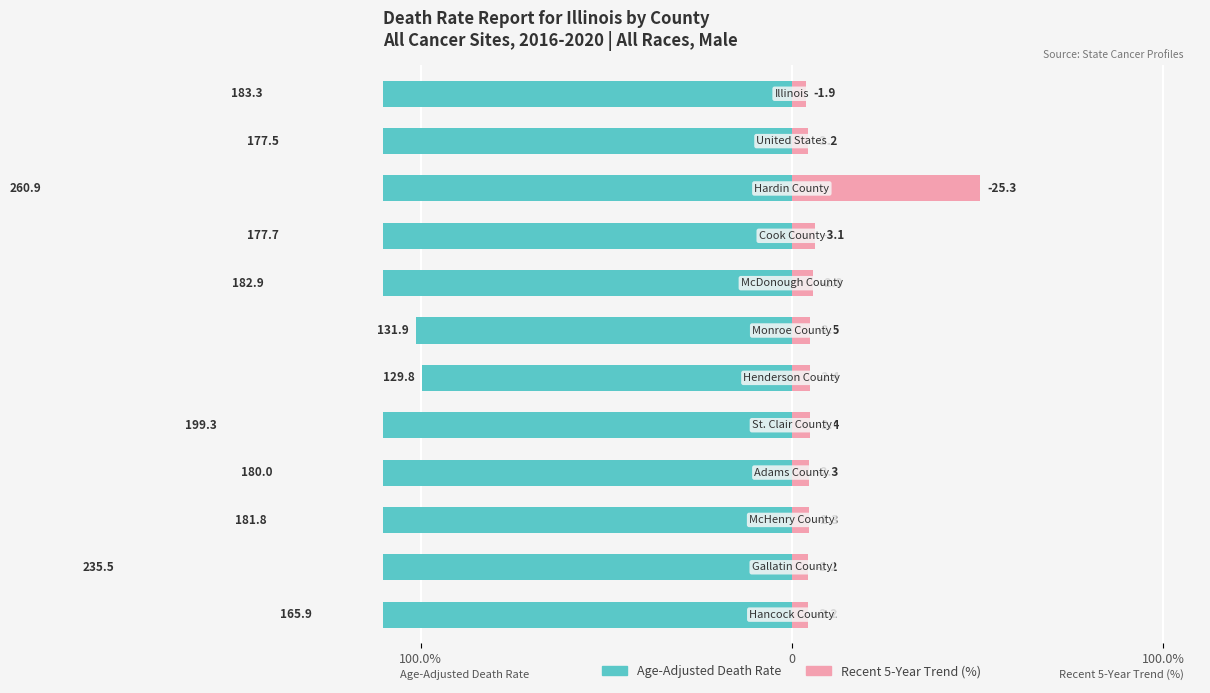

What is the total value across all series at 11?

-61.4